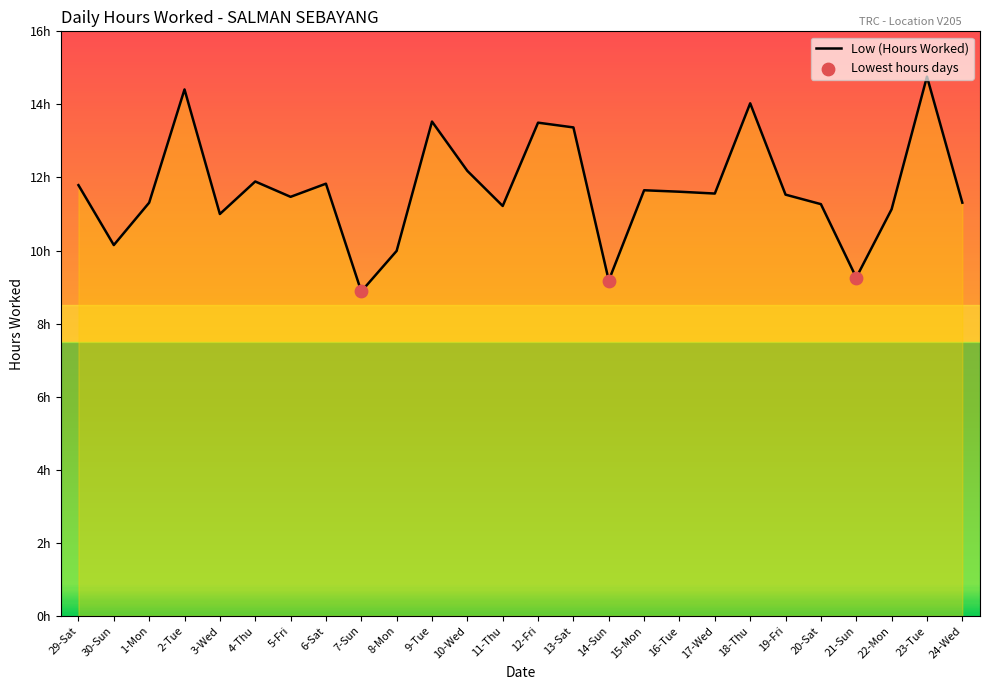

Which has a higher value, 10-Wed or 4-Thu?

10-Wed